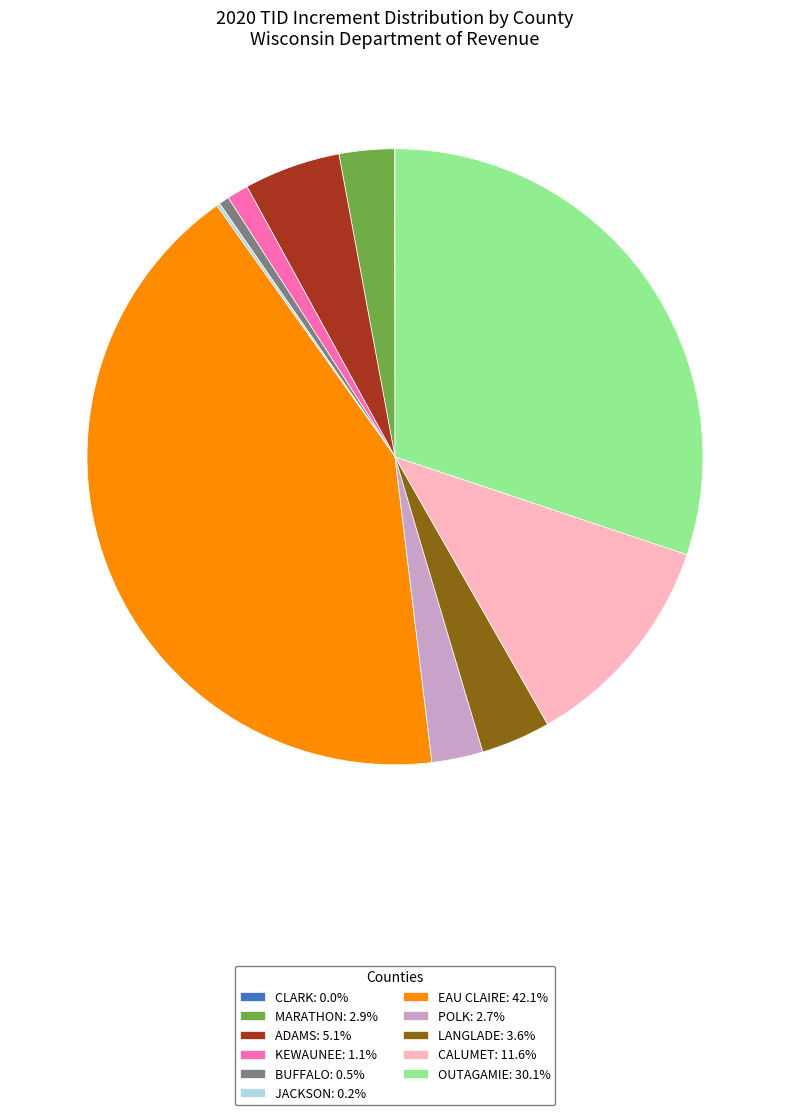

Is the sum of KEWAUNEE: 1.1% and LANGLADE: 3.6% greater than half?

No